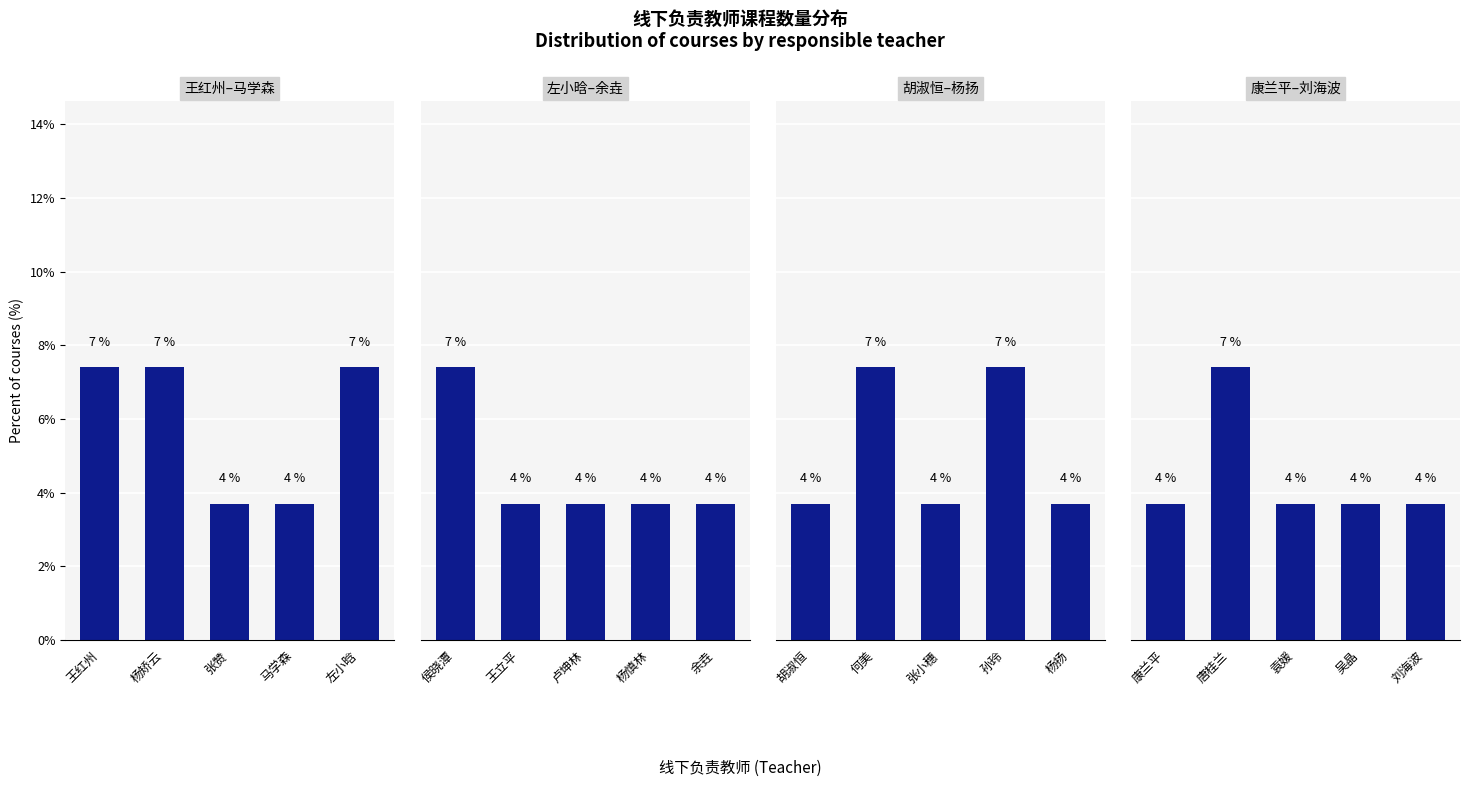

Rank the series by their maximum value, from lowest to highest.

Panel 1, Panel 2, Panel 3, Panel 4